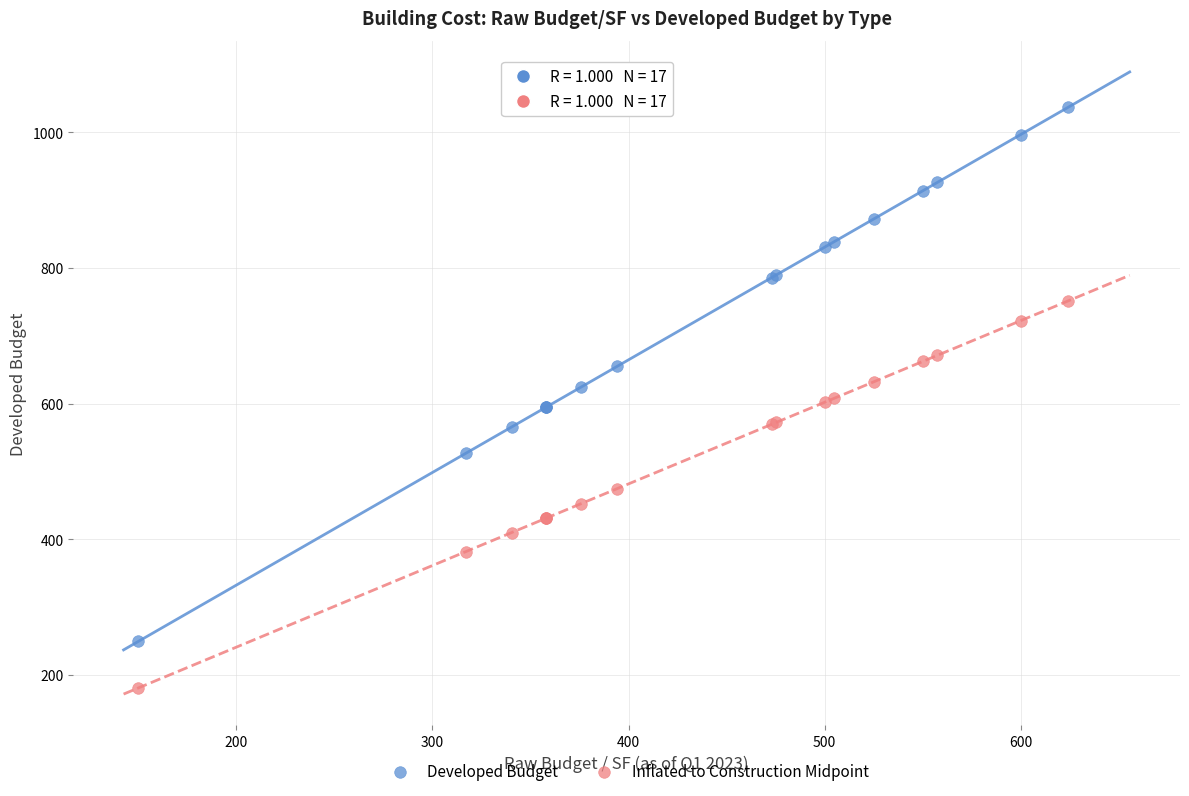

What is the X range (max minus min) for the scatter plot?

474.3